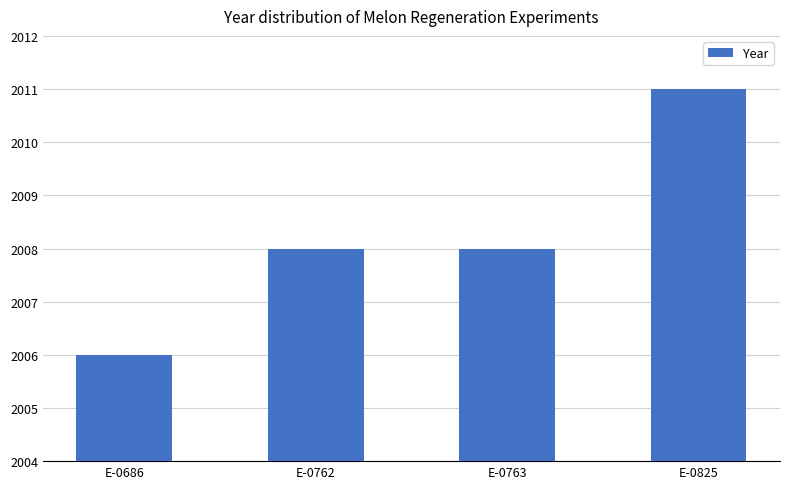

Is it true that the value at E-0762 is 2008?

True